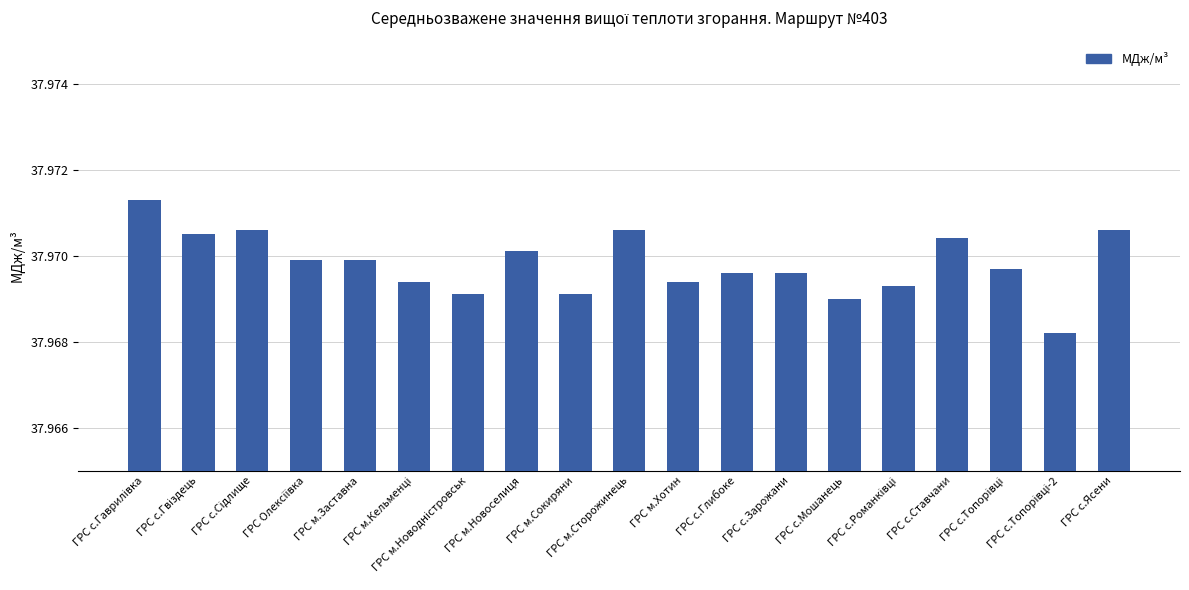

Count the values in the range 37 to 38.

19